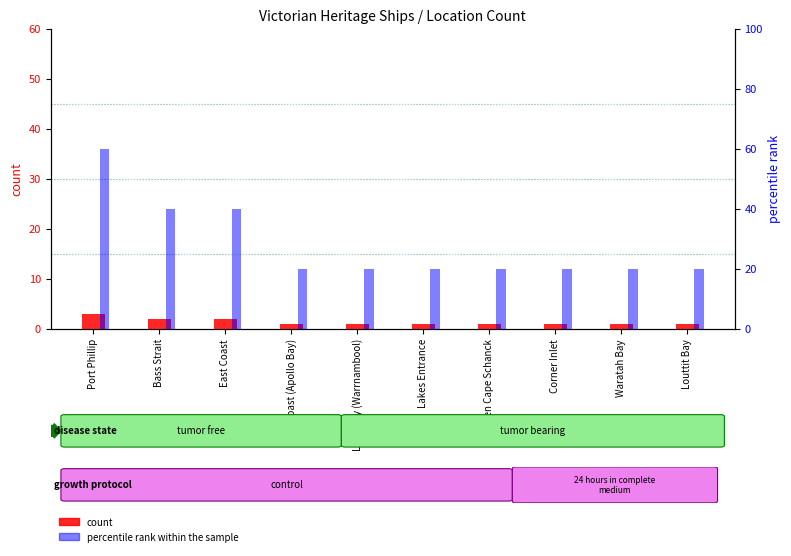

Is the value of percentile rank within the sample at West Coast (Apollo Bay) greater than the value of count at Corner Inlet?

Yes